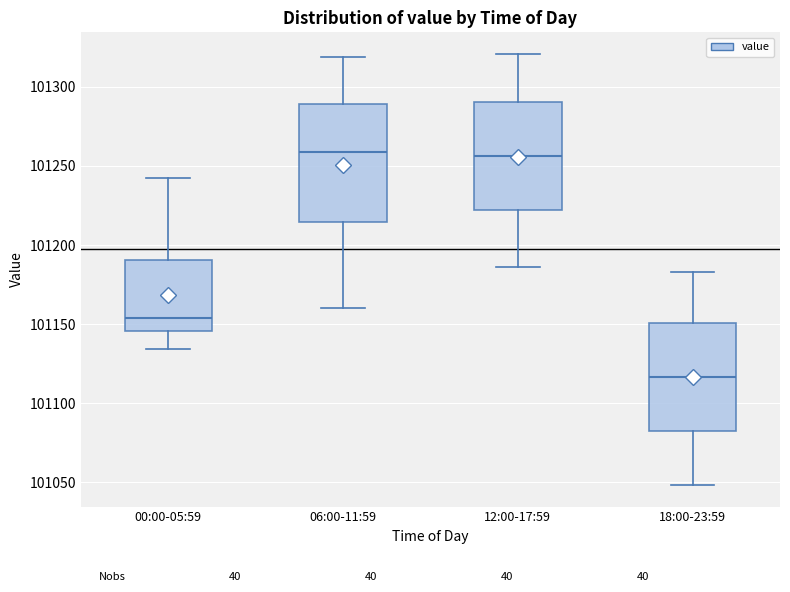

Which box's median line is the lowest?

18:00-23:59